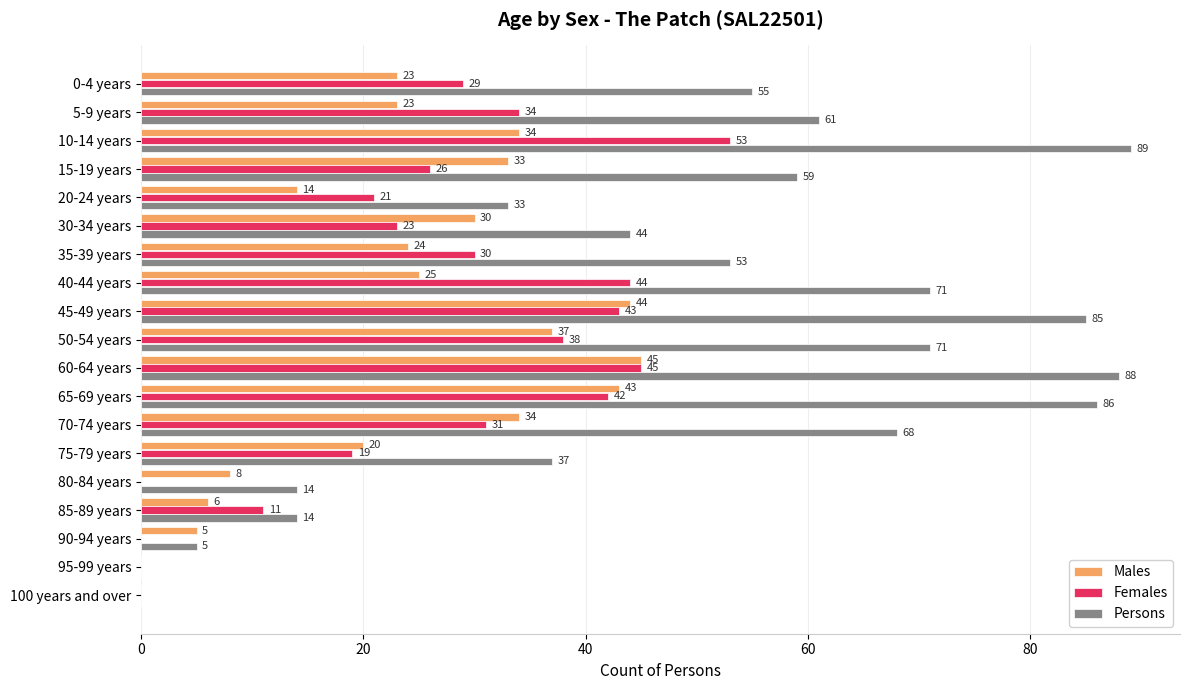

Which series has the largest range (max minus min)?

Persons